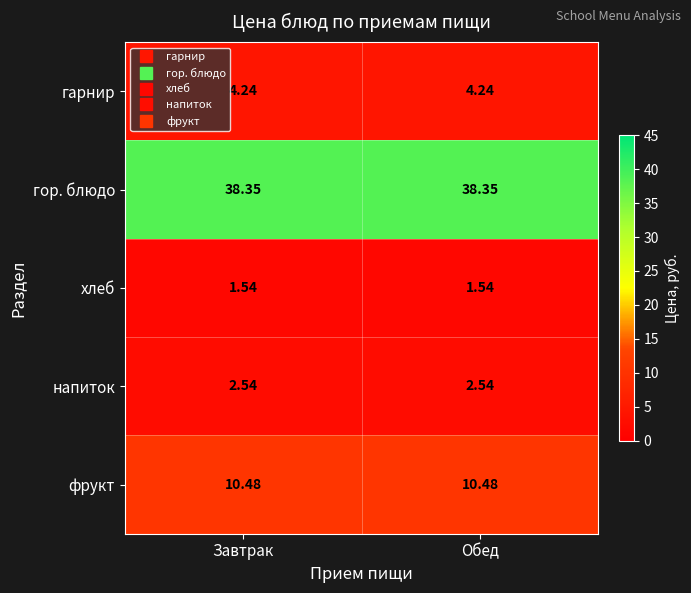

Rank the series at Обед from lowest to highest value.

хлеб, напиток, гарнир, фрукт, гор. блюдо